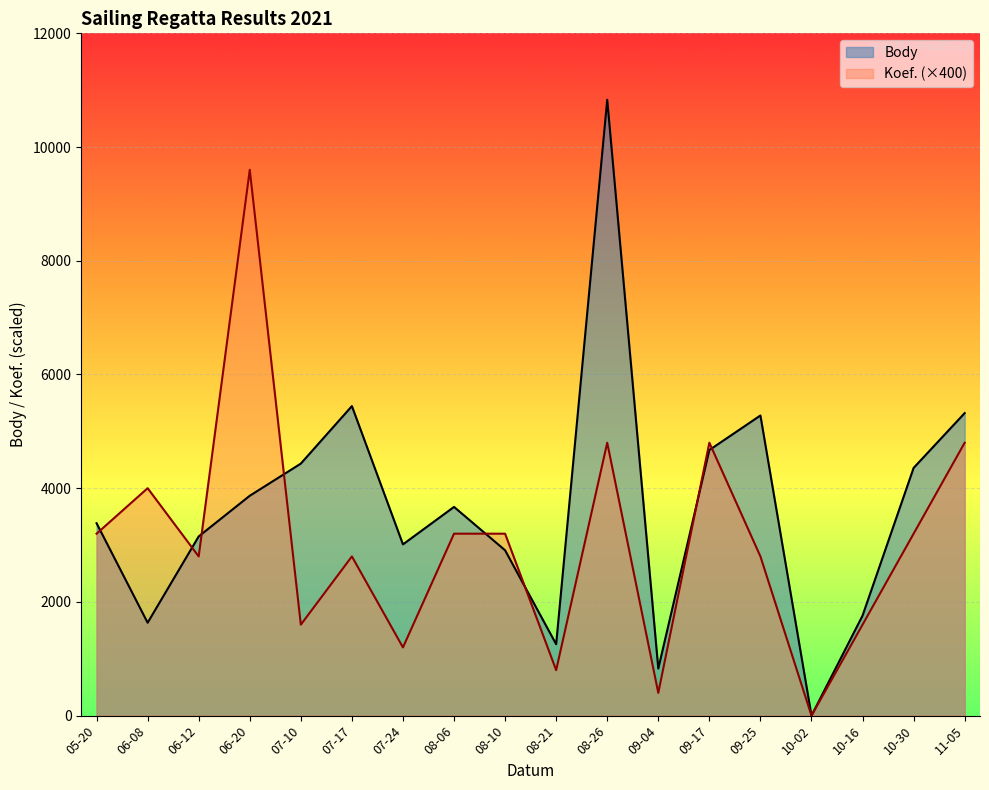

Which category has the lowest value in the Body series?

10-02